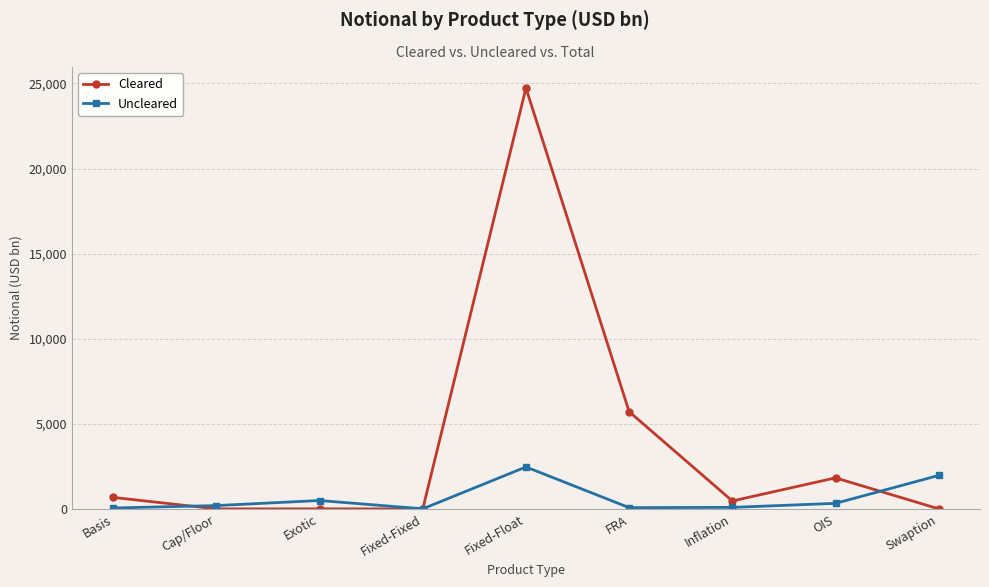

Between Inflation and Swaption, which series saw the biggest shift?

Uncleared